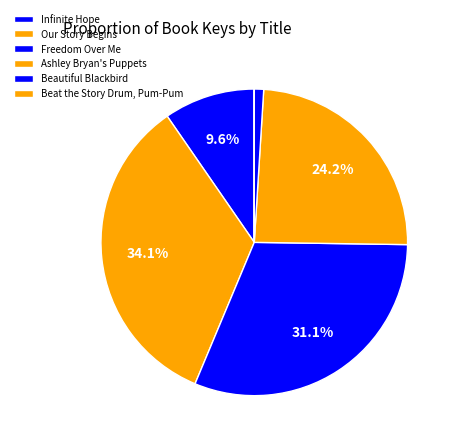

How many slices are in this pie chart?

6